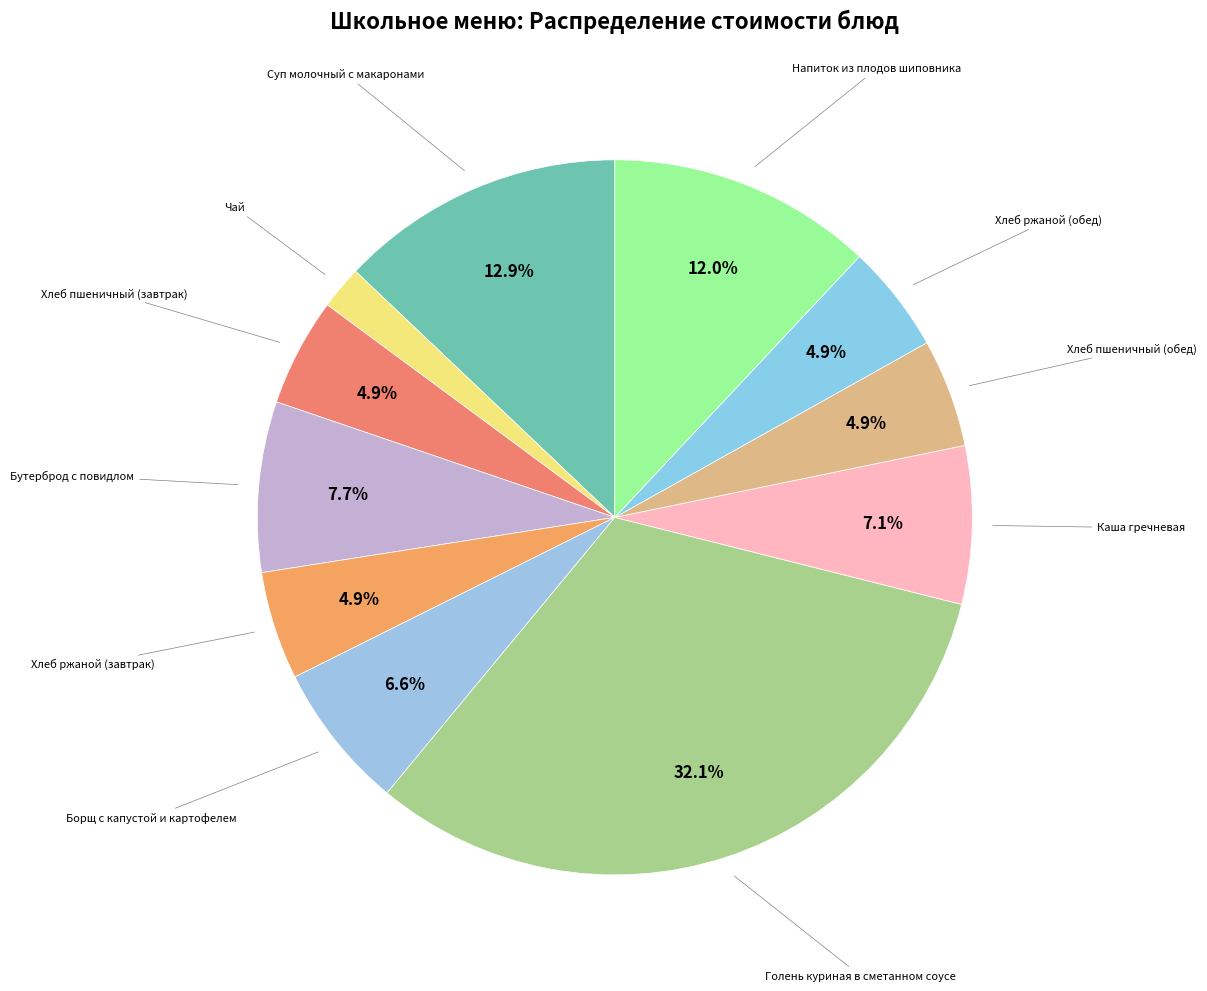

To the nearest percent, what is the difference between the largest and smallest slice percentages?

30%